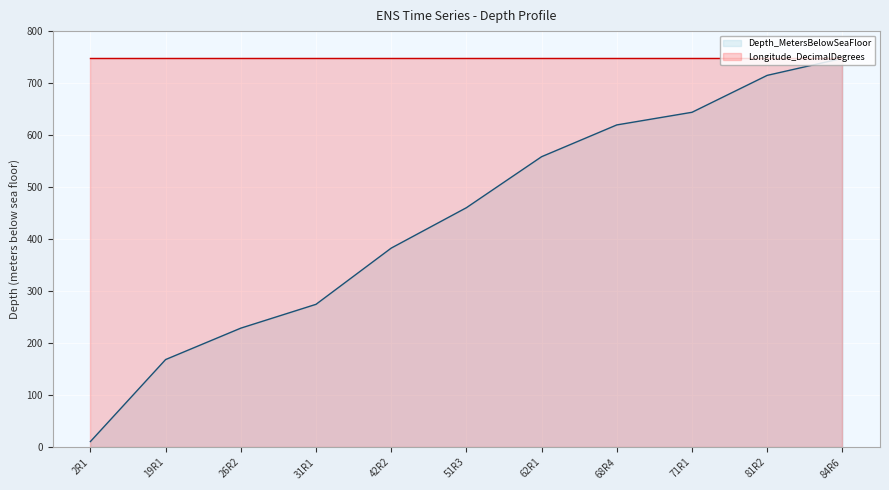

What is the value of the 2nd point from the left?

168.4